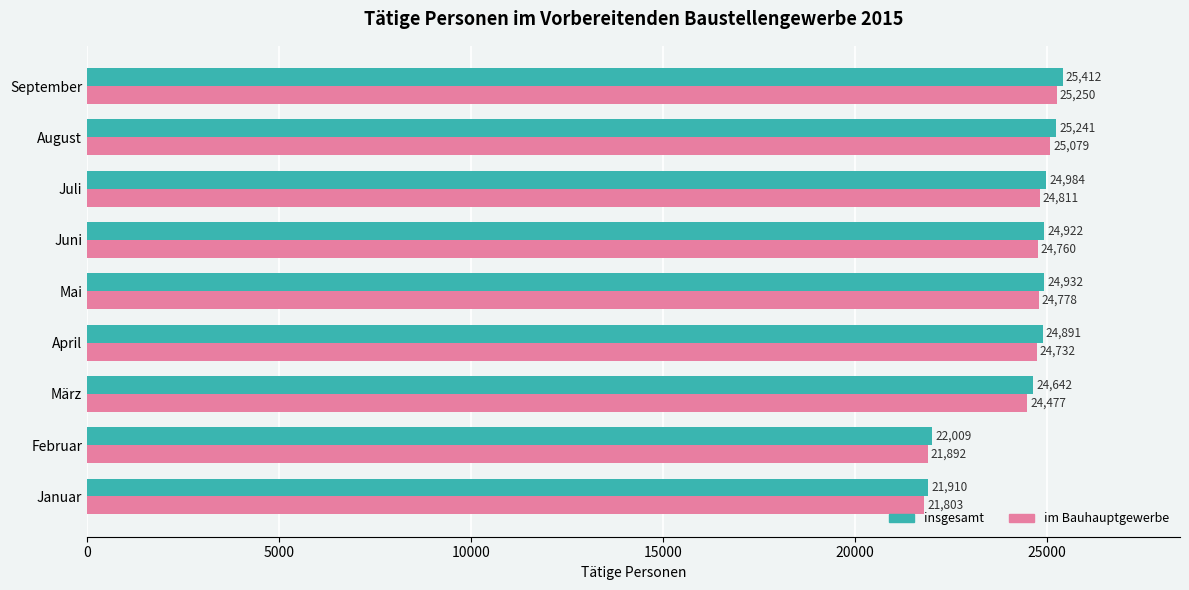

At how many categories does at least one series exceed 22641?

7